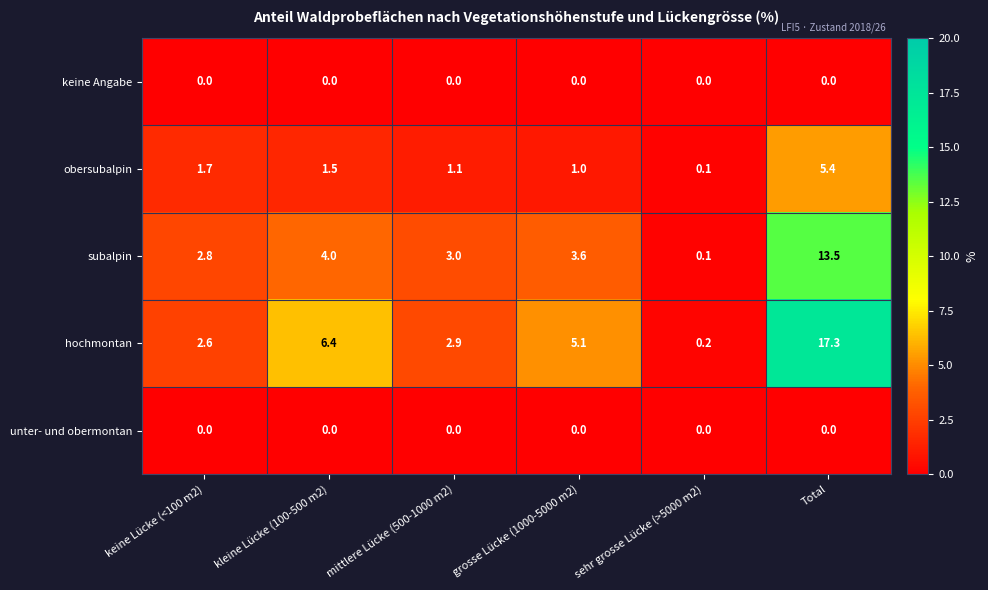

What is the difference between the second highest and second lowest values in the hochmontan series?

3.8